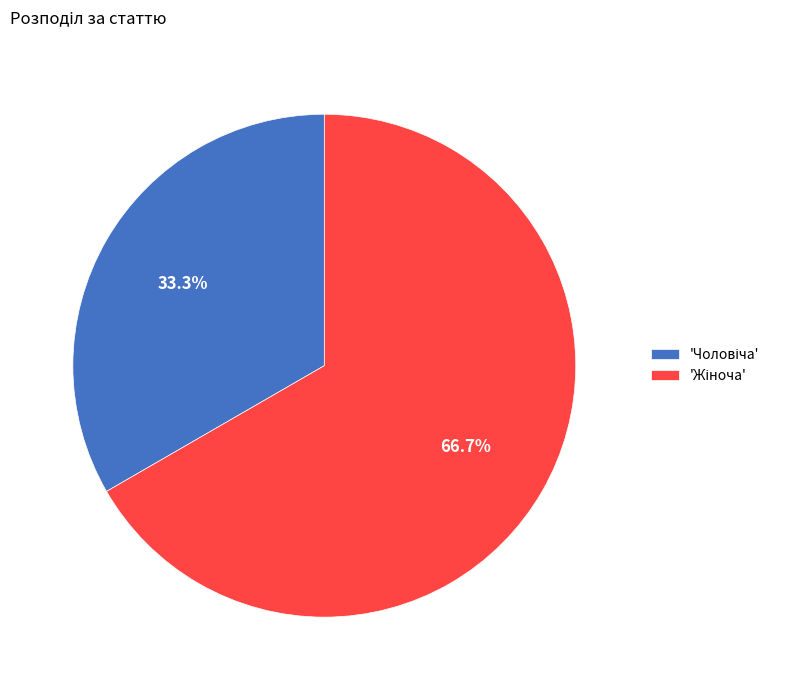

Does any single category account for the majority?

Yes